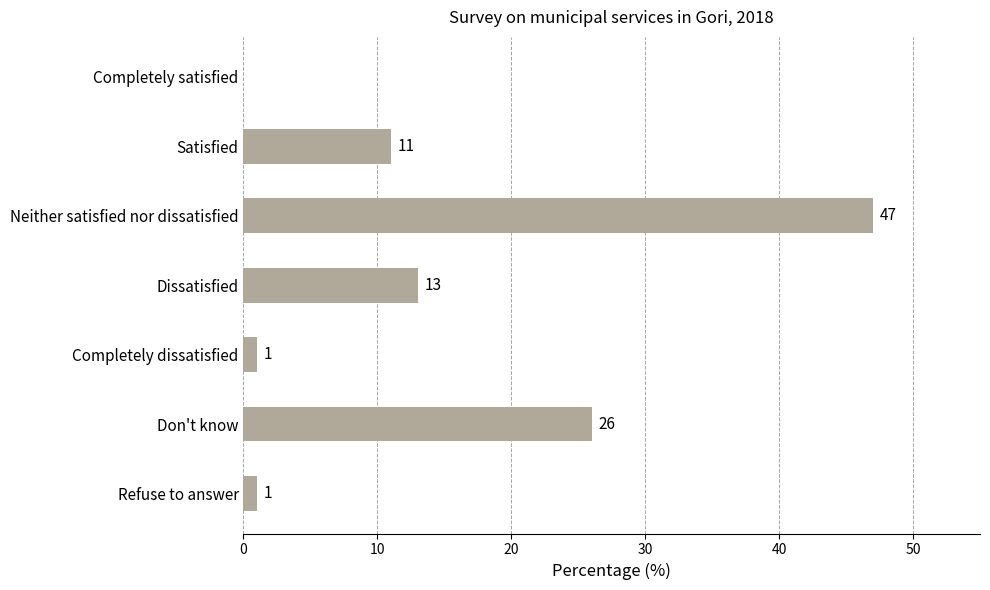

What is the average value?

14